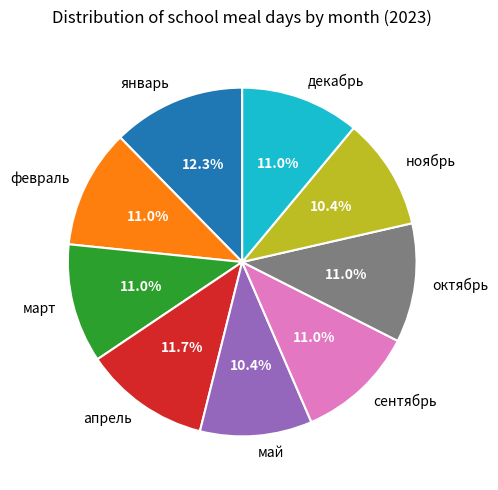

Is the sum of октябрь and февраль greater than half?

No